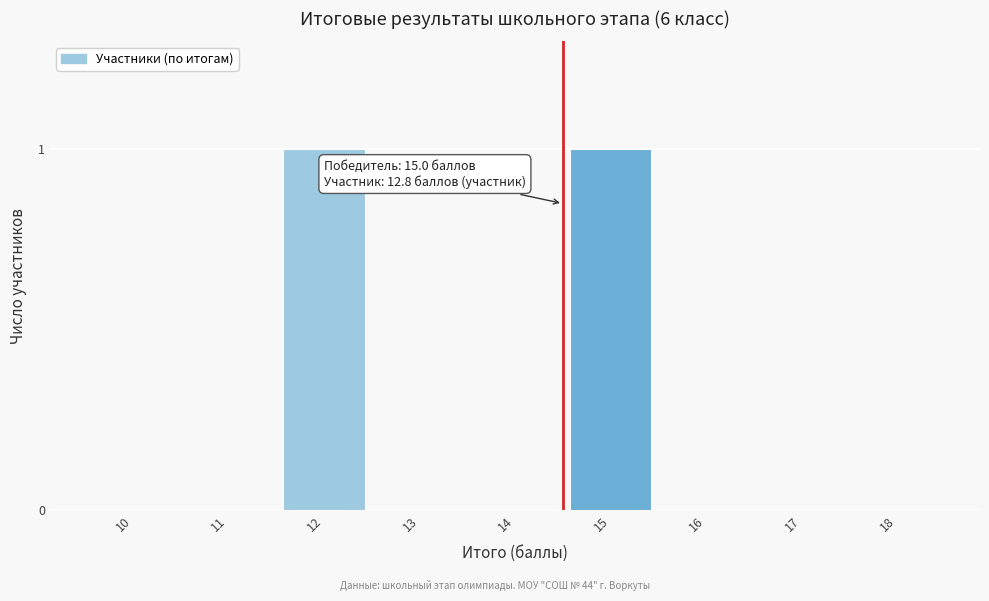

Reading right to left, transcribe all the data shown in this chart.

18=0	17=0	16=0	15=1	14=0	13=0	12=1	11=0	10=0